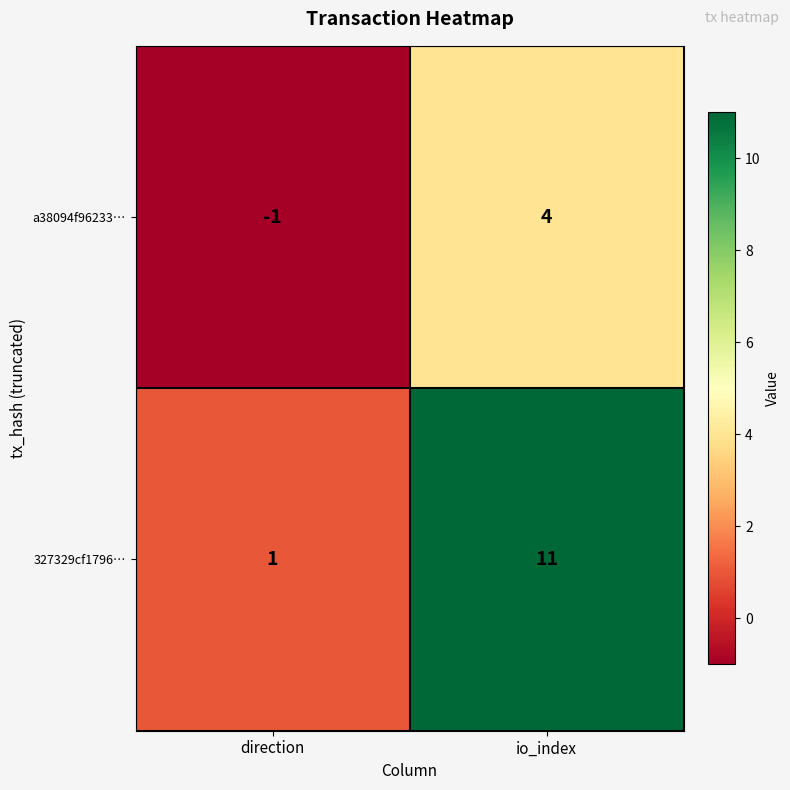

The 327329cf1796… series shows 11 at io_index. True or false?

True